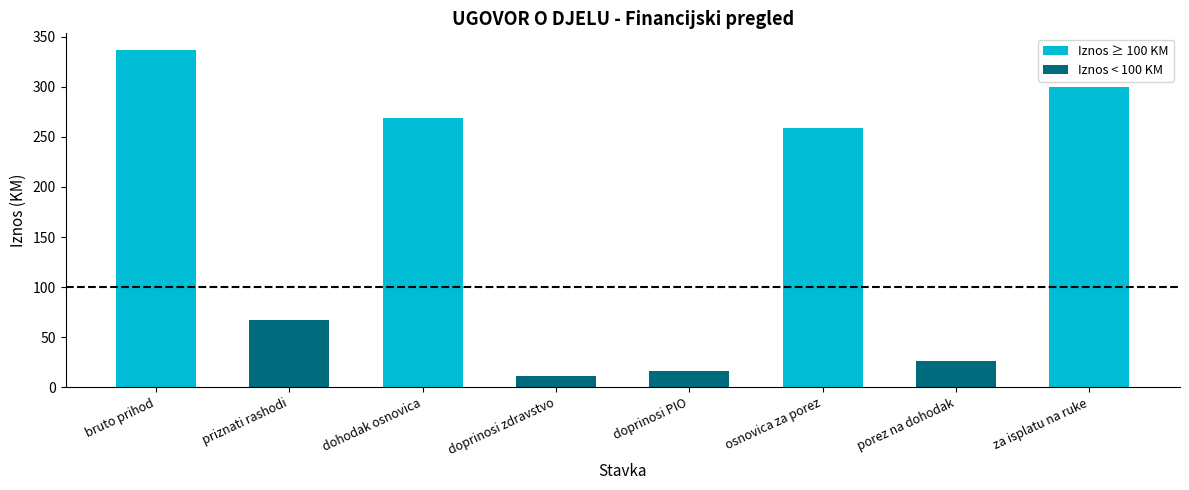

How many groups of bars are there?

8